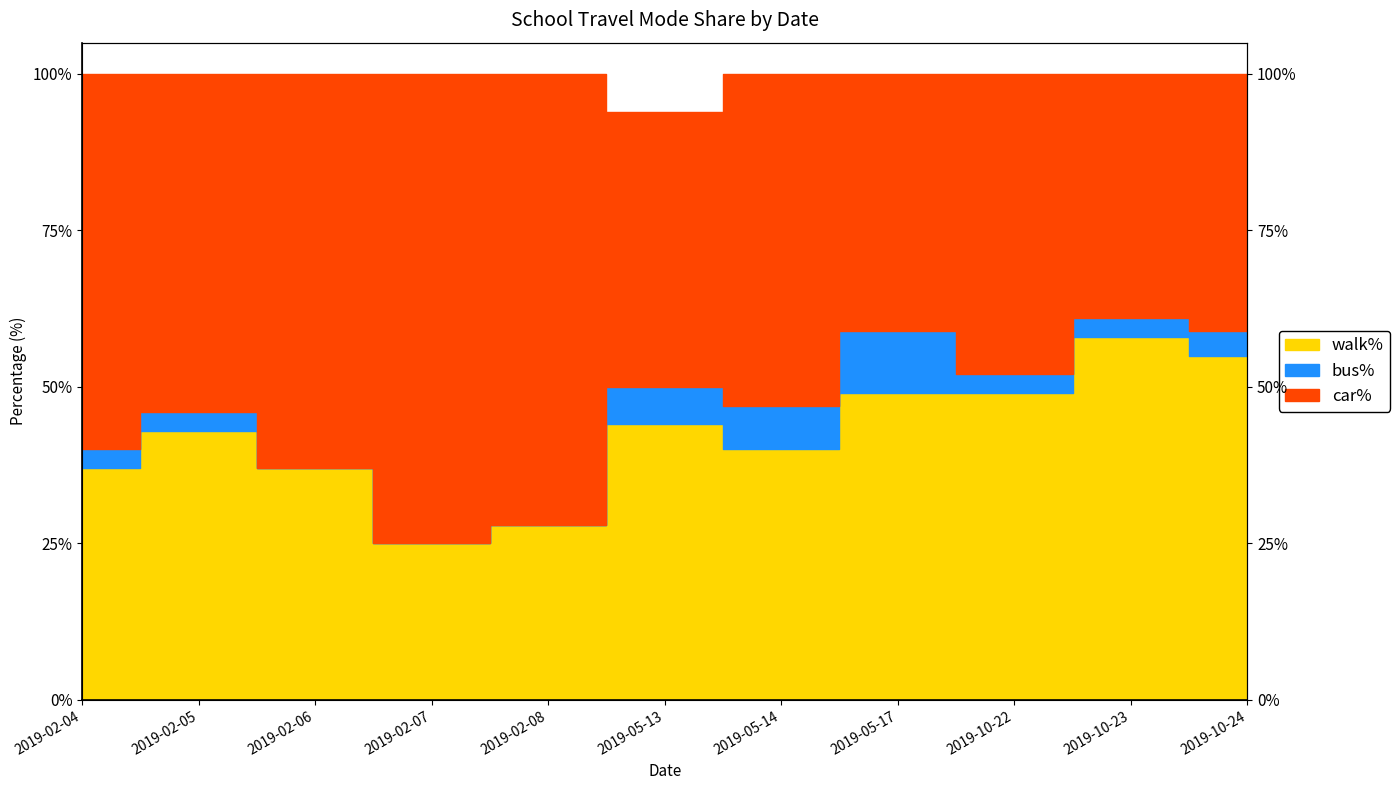

What is the difference between the highest and lowest values at 2019-10-24?

4